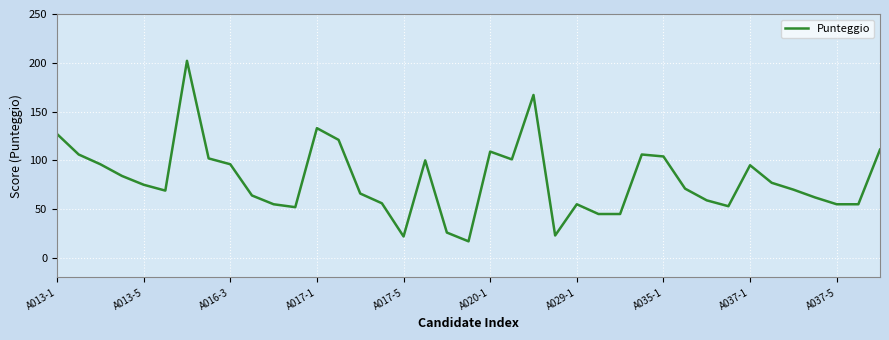

What is the greatest value displayed?

202